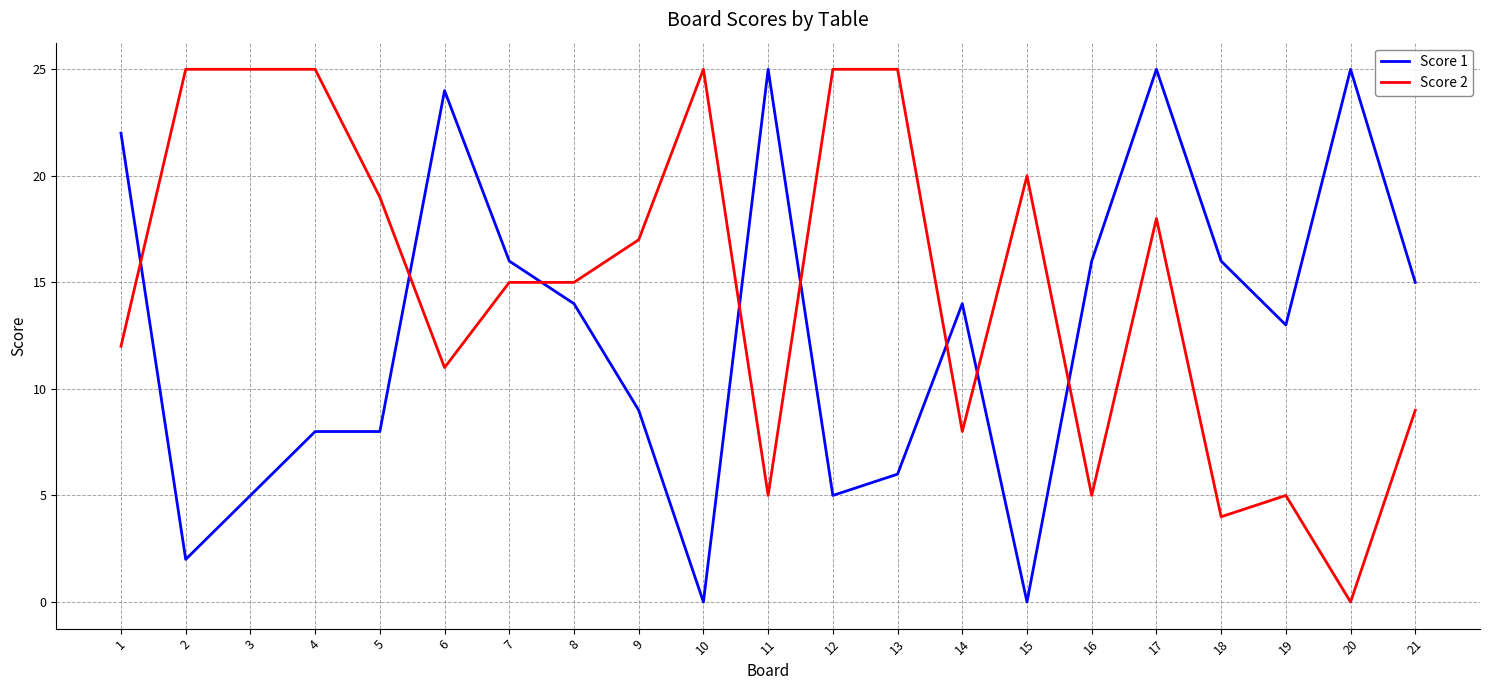

What are all the series names shown in the legend?

Score 1, Score 2